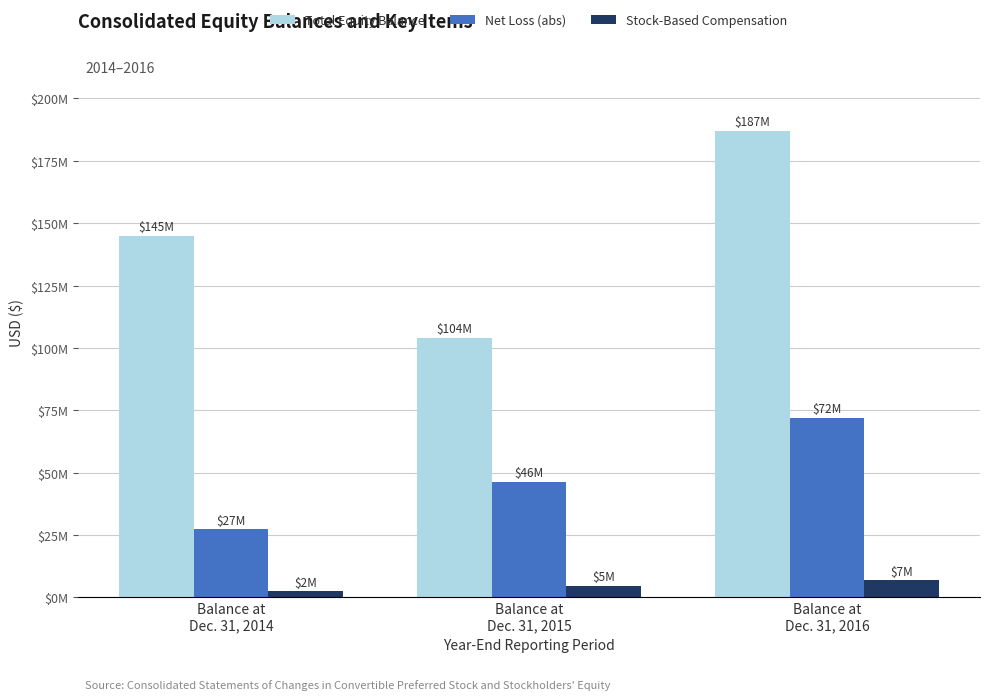

Between Balance at
Dec. 31, 2015 and Balance at
Dec. 31, 2016, which series saw the biggest shift?

Total Equity Balance